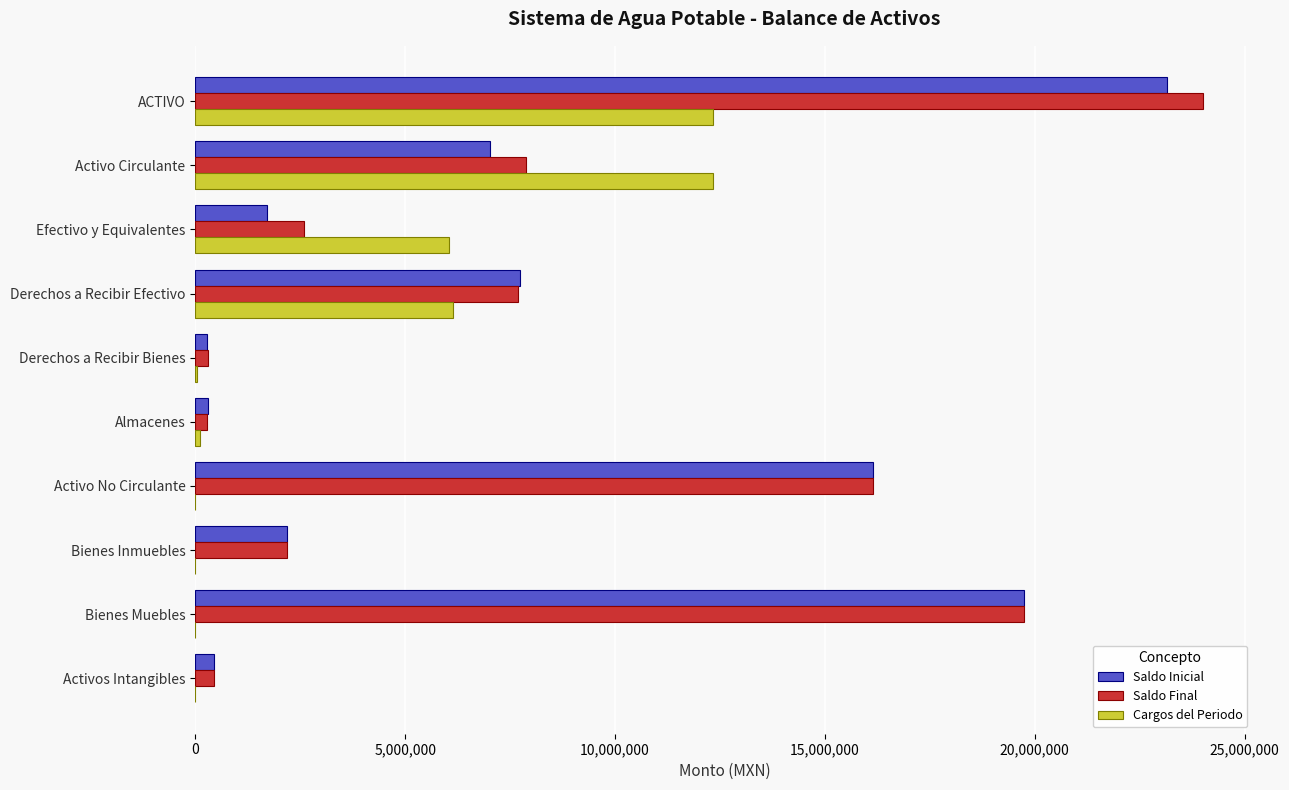

What is the sum of all Cargos del Periodo values?

37025429.0